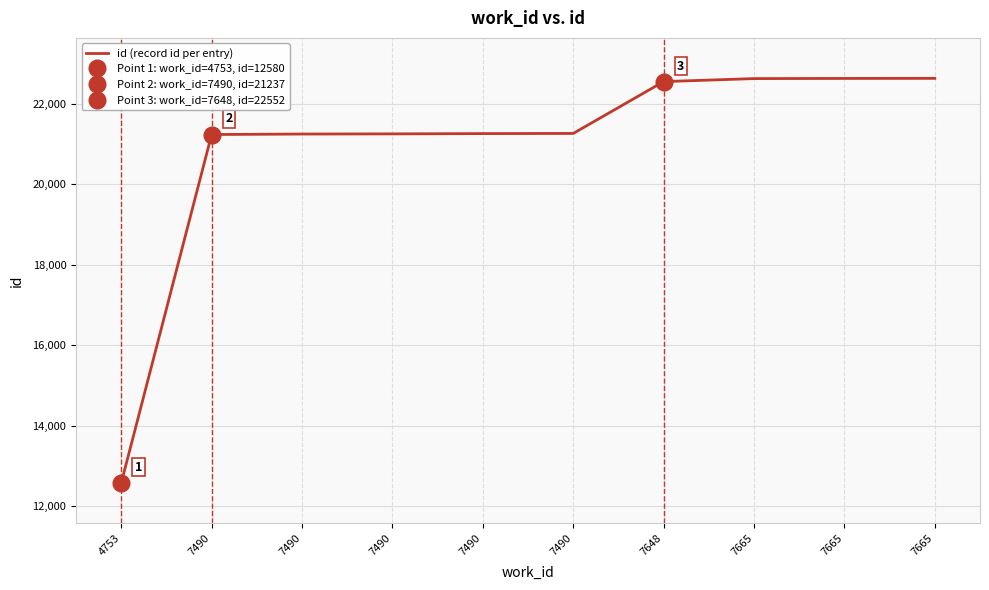

At which label does the data first exceed 21264?

7648